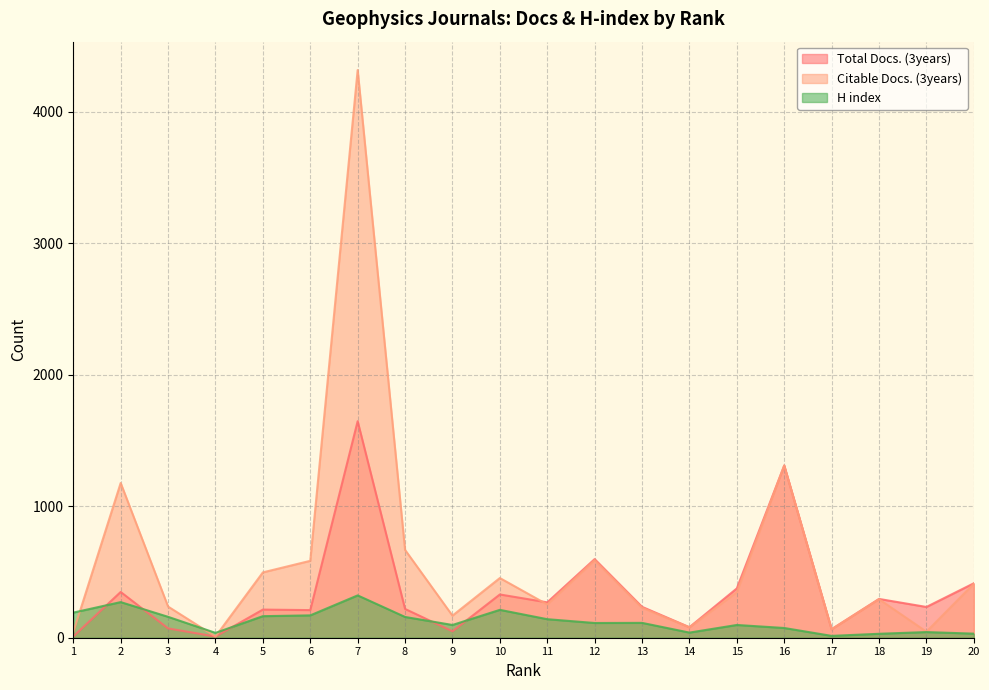

Which has a higher value, 13 or 2?

2